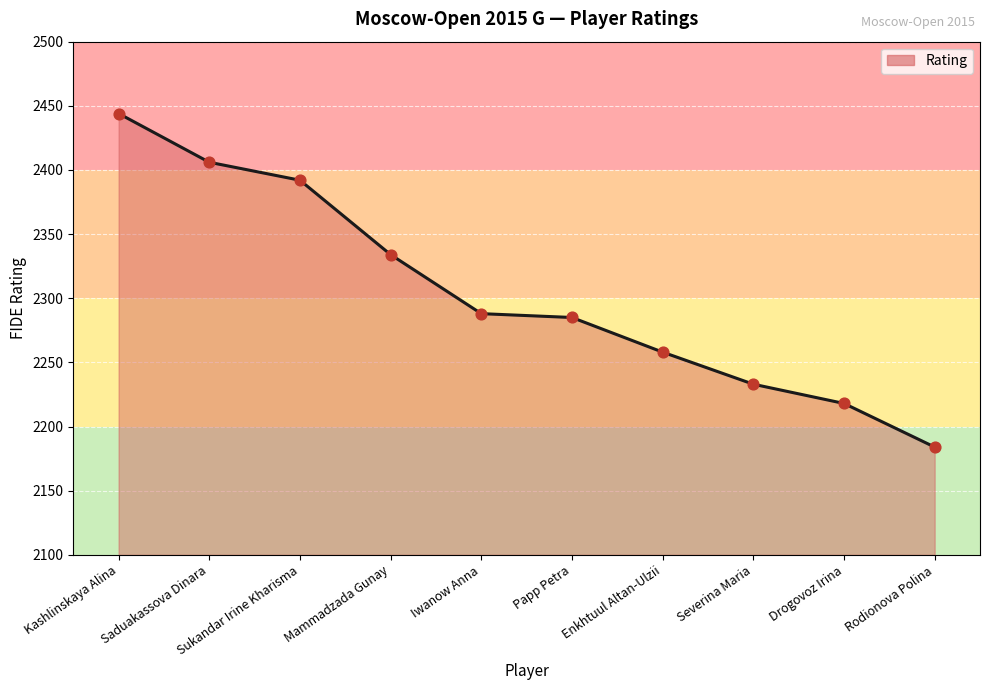

Which has a higher value, Saduakassova Dinara or Papp Petra?

Saduakassova Dinara